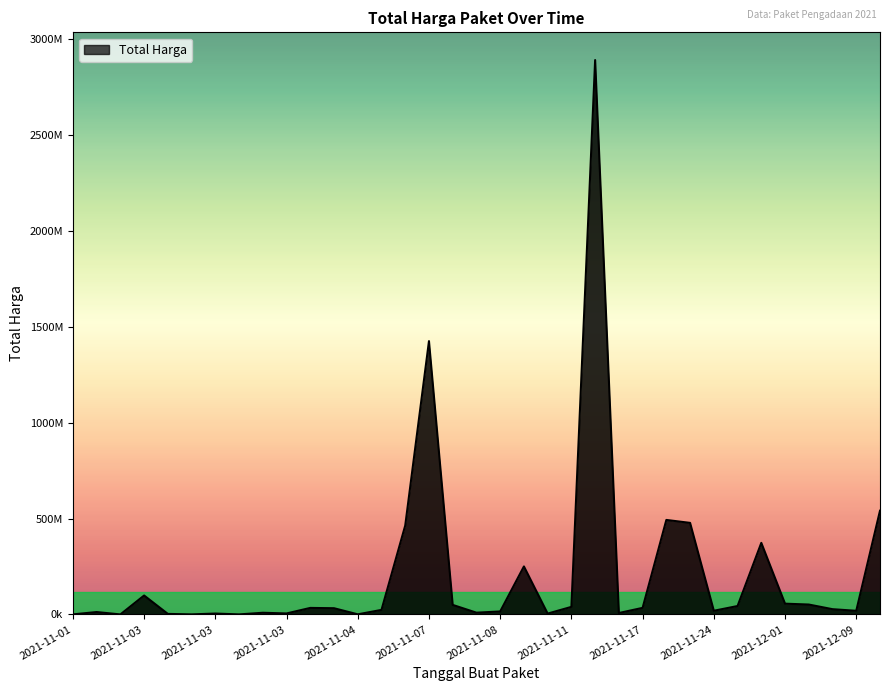

Does the chart display data point markers on the line(s)?

No